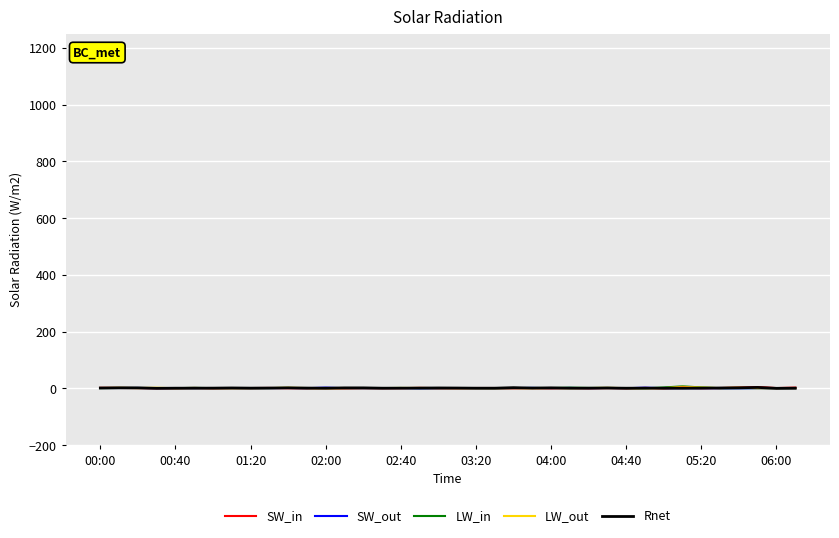

How many intersections are there between SW_in and Rnet?

15